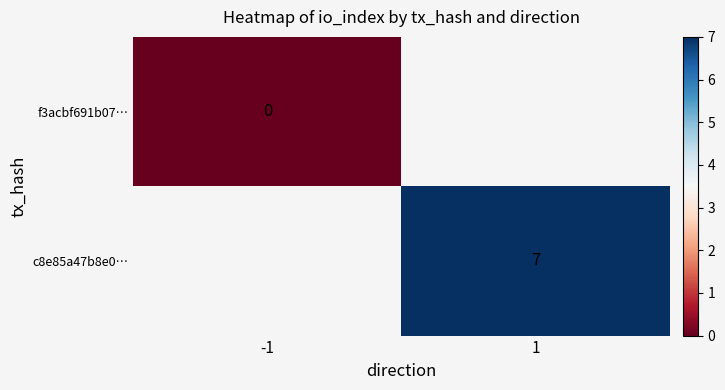

The c8e85a47b8e0… series shows 7 at 1. True or false?

True